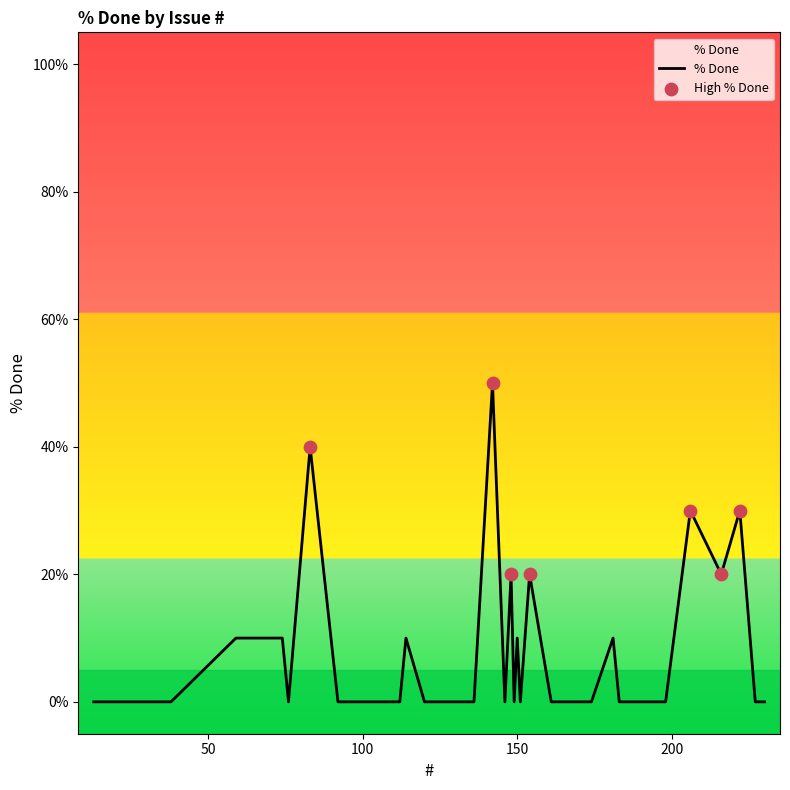

What is the difference between the maximum and minimum values?

50